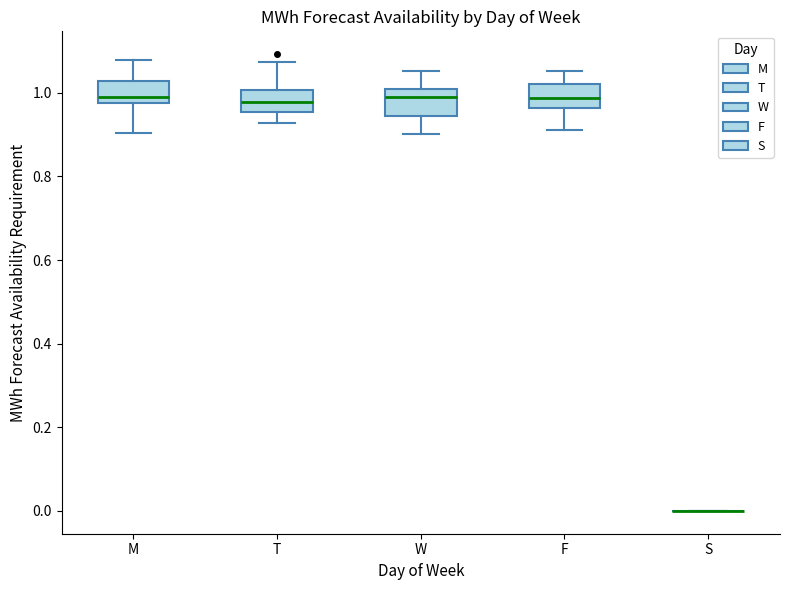

Reading left to right, read every box against the y-axis: the position of its median line, the range the box covers, and the ends of its whiskers. The values are not printed on the chart, so give them approximately, as read against the axis.

M: median 1.00, box 0.98 to 1.02, whiskers 0.90 to 1.08
T: median 0.98, box 0.96 to 1.00, whiskers 0.92 to 1.08
W: median 0.98, box 0.94 to 1.00, whiskers 0.90 to 1.06
F: median 0.98, box 0.96 to 1.02, whiskers 0.92 to 1.06
S: box collapsed to a line at 0.00, whiskers 0.00 to 0.00